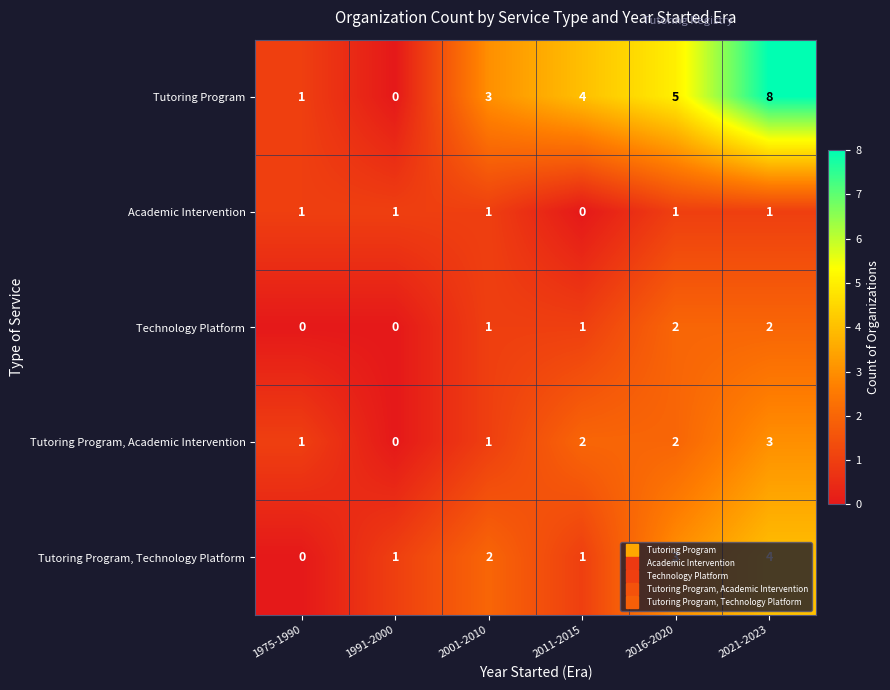

The Tutoring Program series shows 8 at 2021-2023. True or false?

True